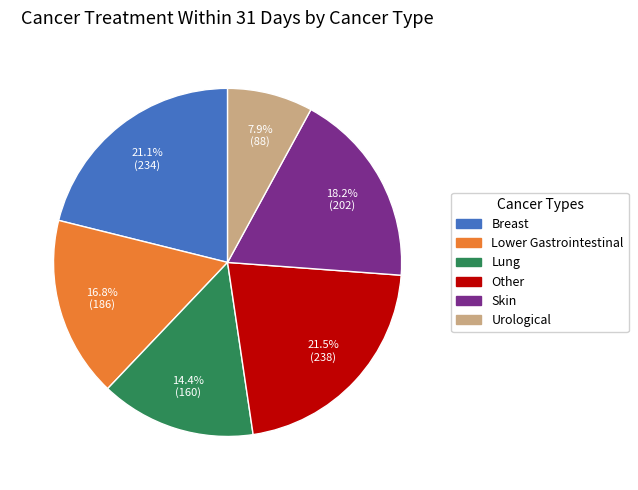

True or false: Lower Gastrointestinal accounts for 33% of the total.

False